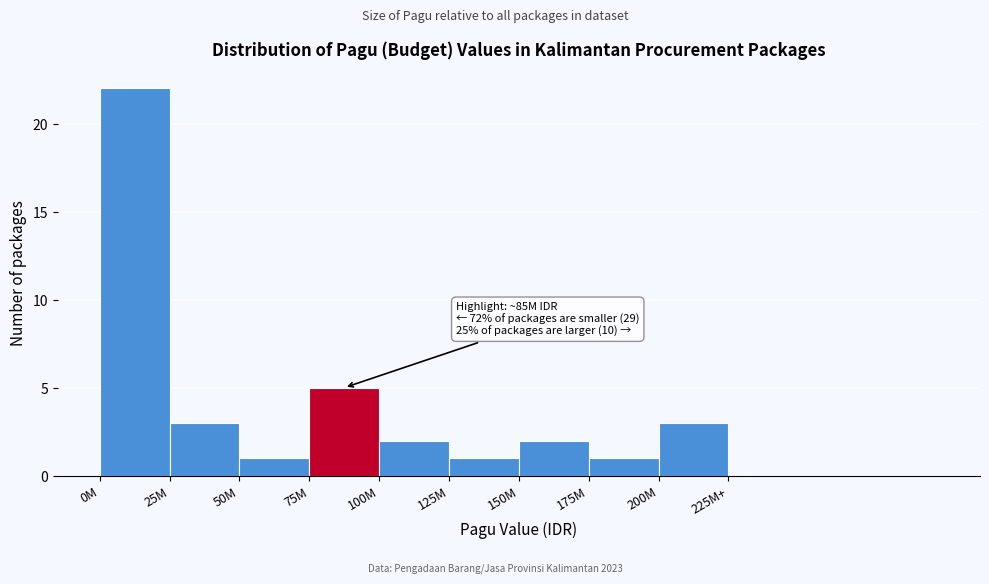

Reading left to right, list all the values displayed in this chart.

0M=22	25M=3	50M=1	75M=5	100M=2	125M=1	150M=2	175M=1	200M=3	225M+=0